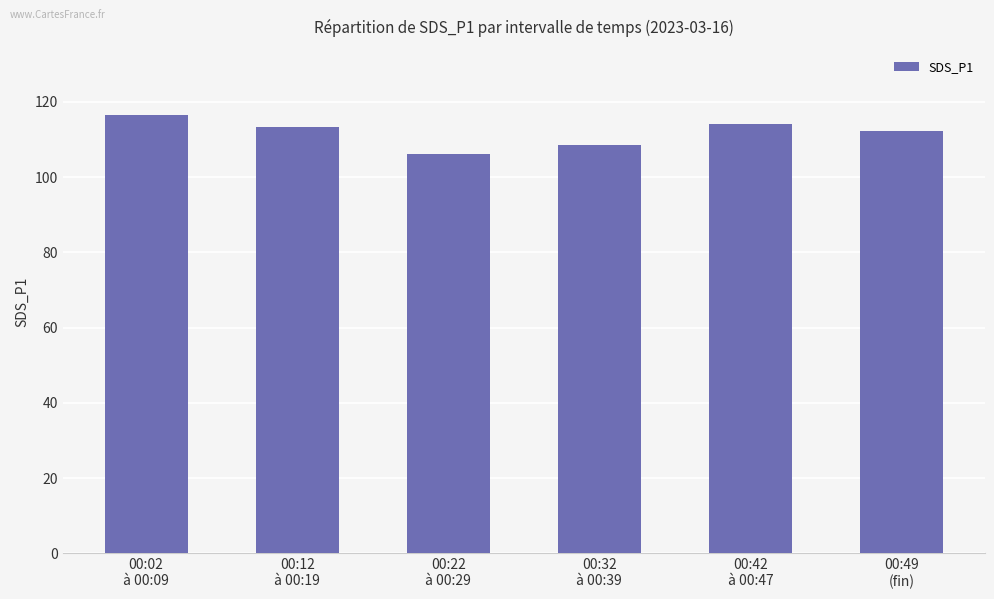

Reading left to right, transcribe all the data shown in this chart.

00:02
à 00:09=116.4	00:12
à 00:19=113.4	00:22
à 00:29=106.2	00:32
à 00:39=108.6	00:42
à 00:47=114.0	00:49
(fin)=112.2